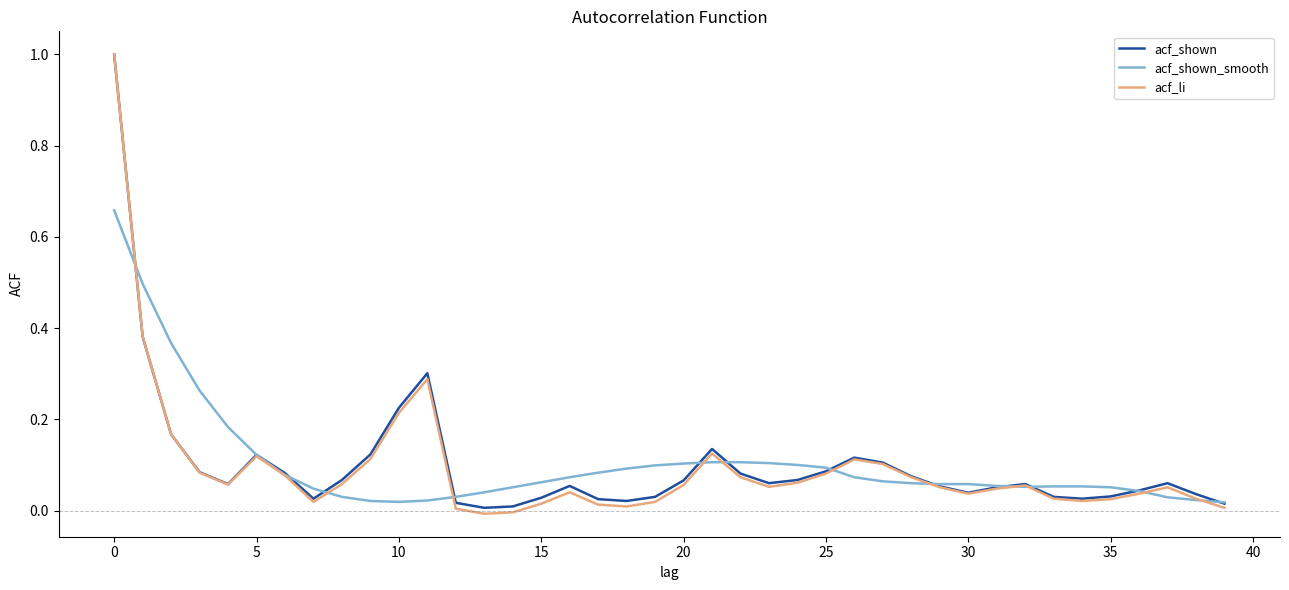

What is the greatest value displayed?

1.0